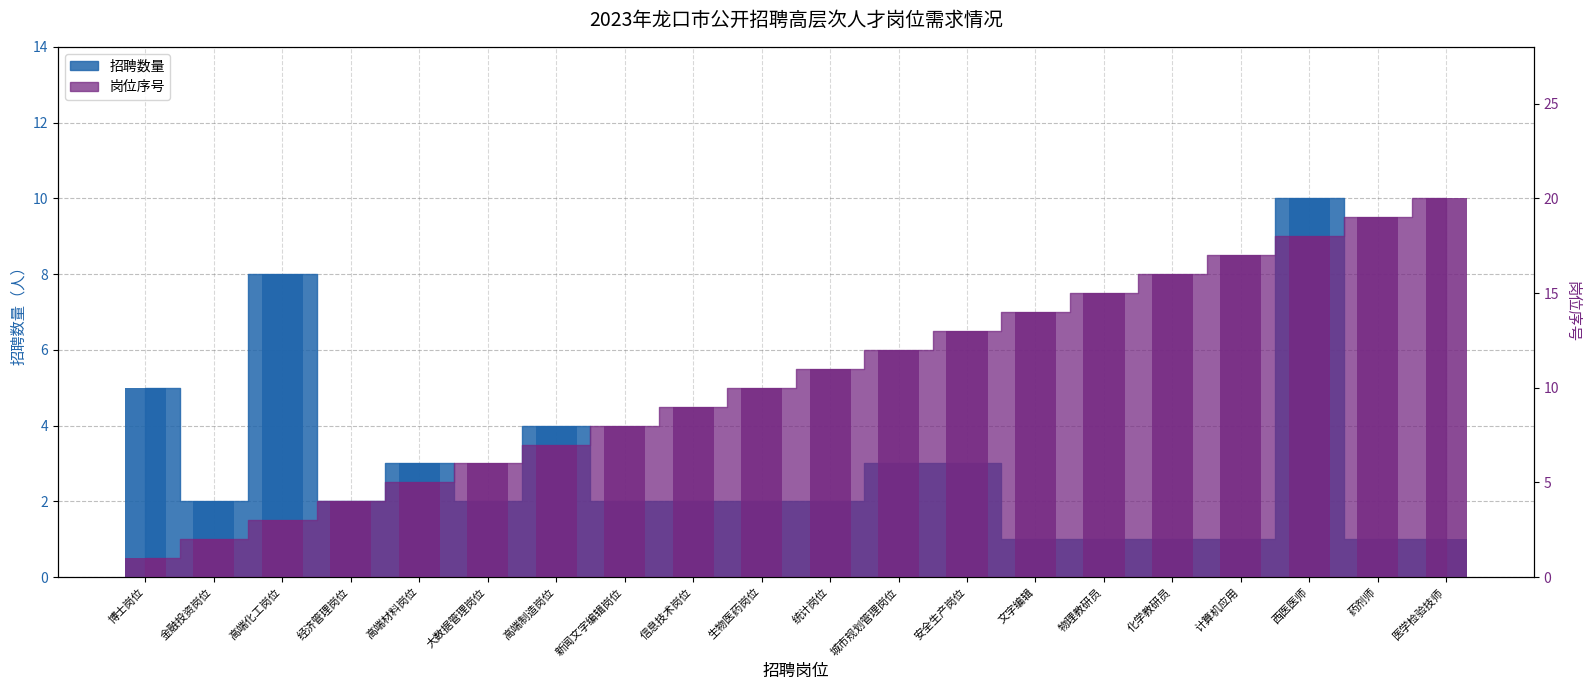

Where does the 主管部门编号 series first go above 11?

城市规划管理岗位